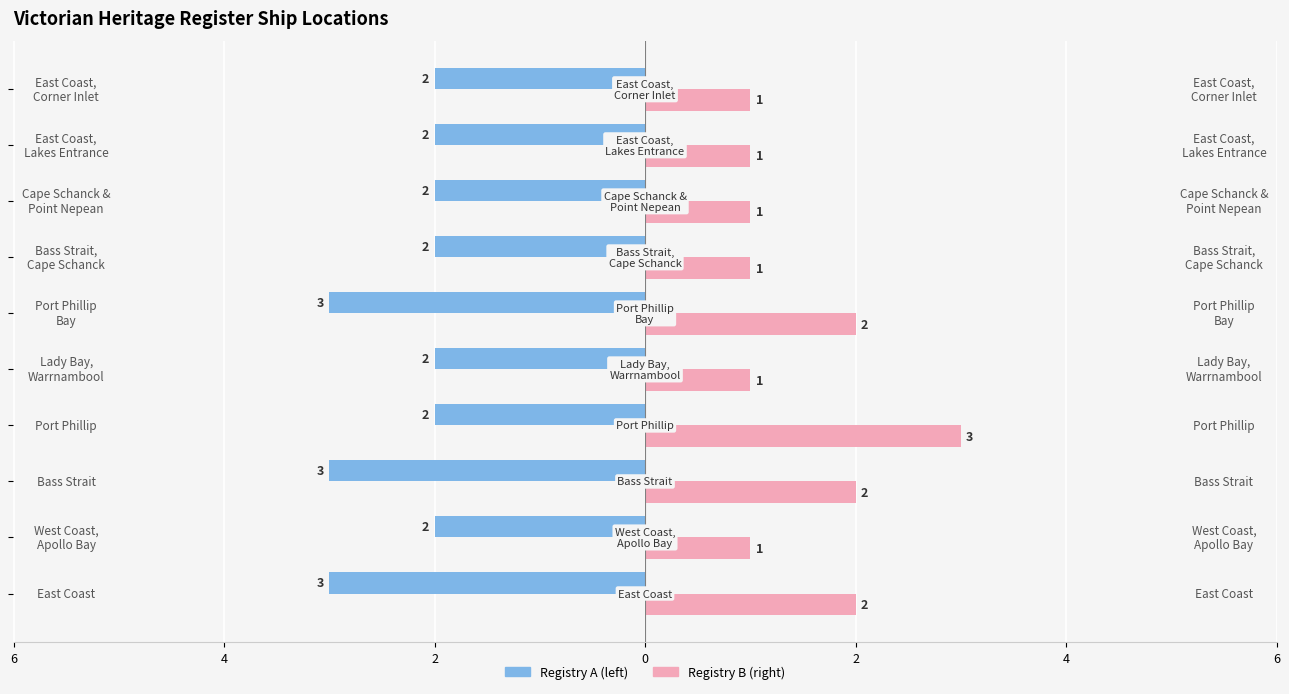

What is the greatest value displayed?

3